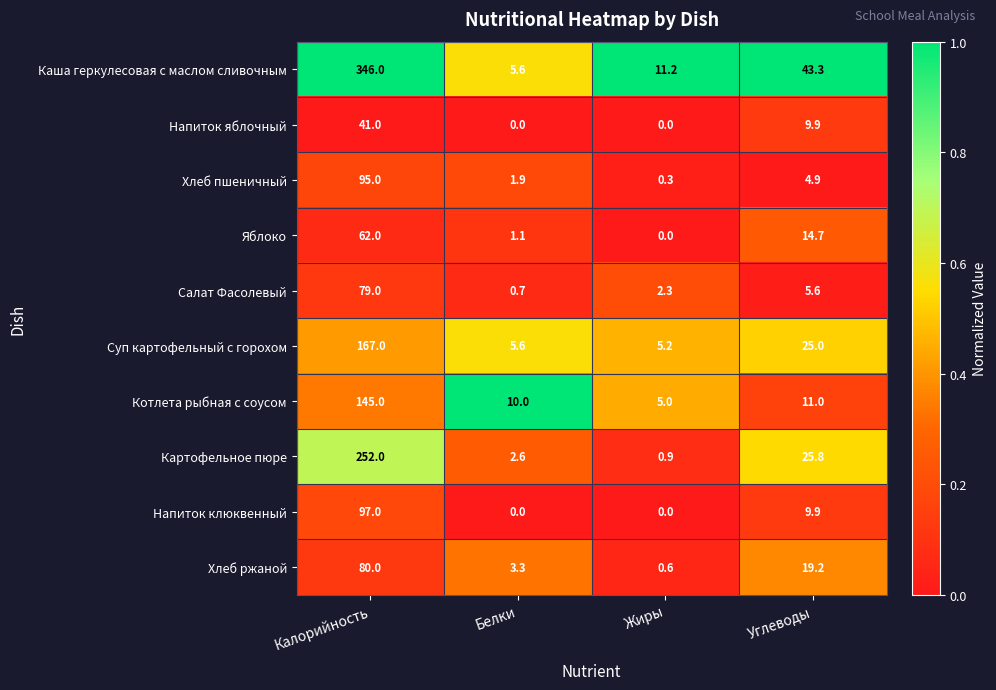

Between Калорийность and Жиры, which series saw the biggest shift?

Каша геркулесовая с маслом сливочным